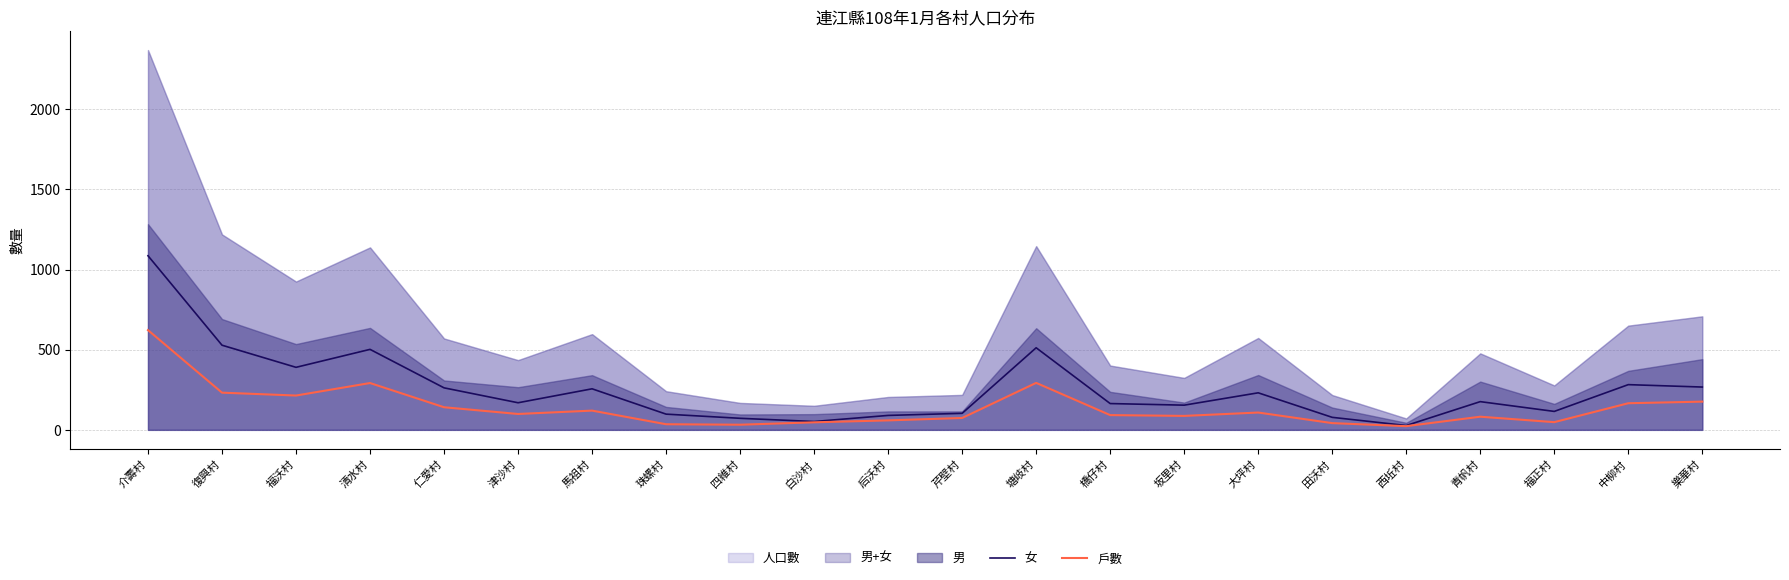

What is the highest value of the 戶數 series?

622